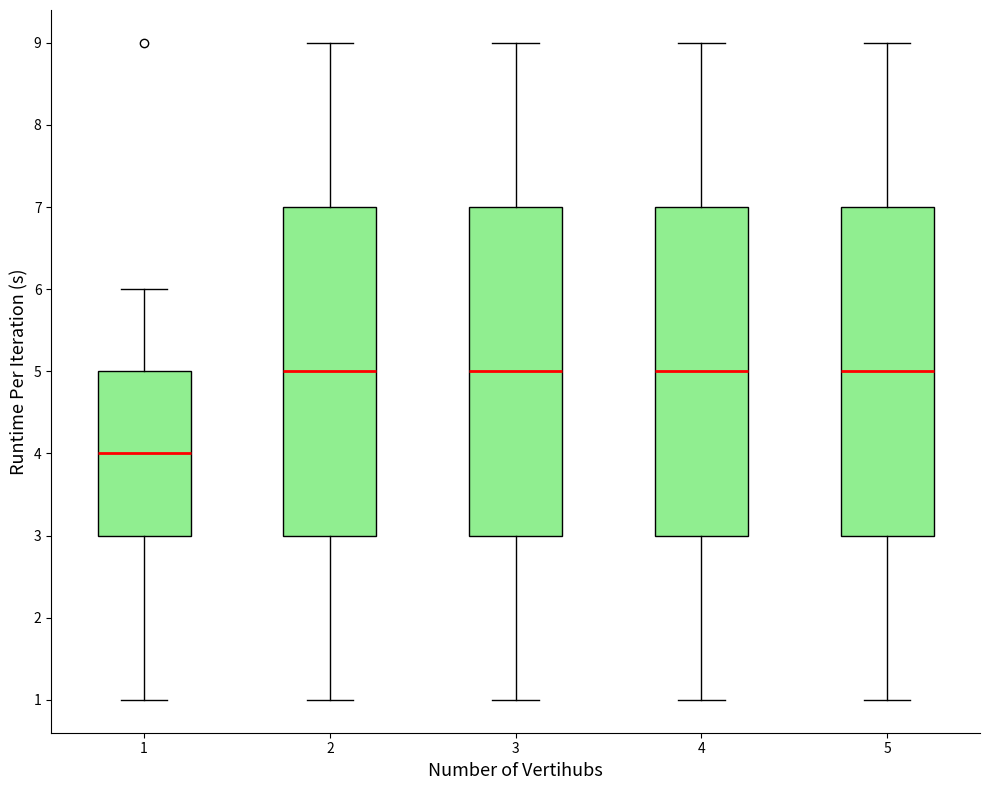

Where is the upper edge of the box at x = 4 on the y-axis? The values are not printed on the chart, so give them approximately, as read against the axis.

7